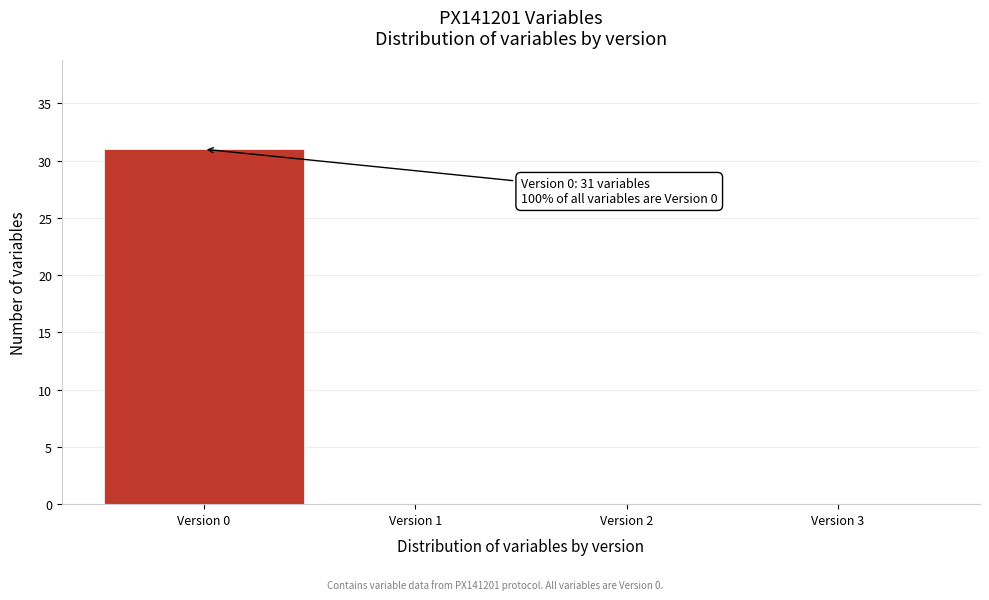

Which range on the x-axis has the tallest bar?

-0.5 to 0.5